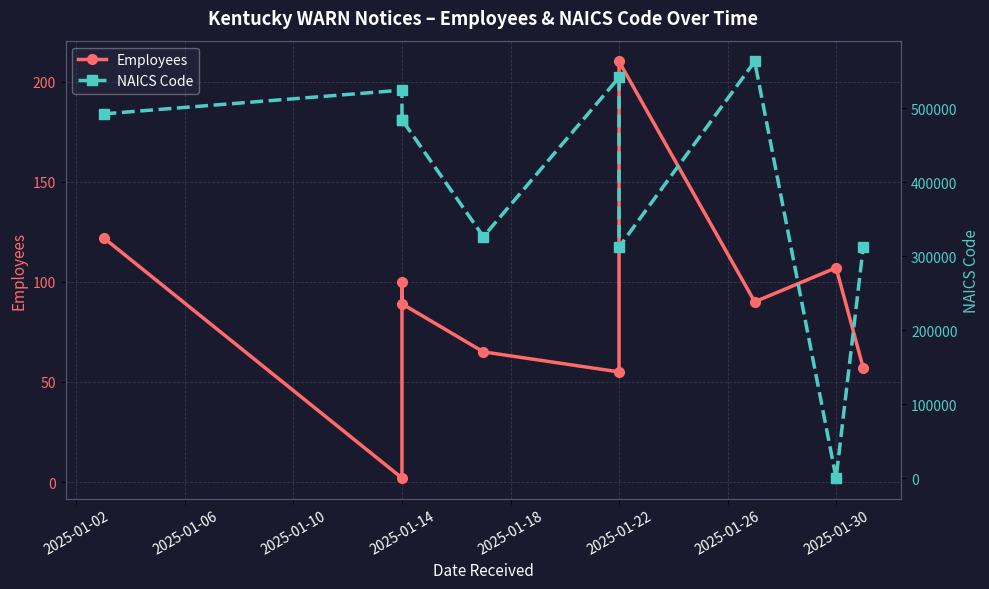

True or false: Employees has more than 1 interior local peaks.

True